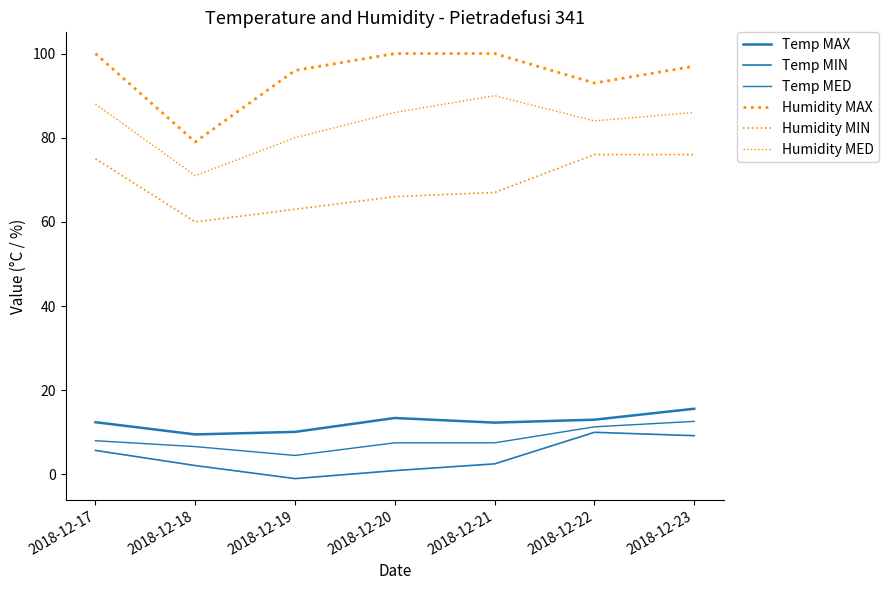

How many values in Temp MIN are above zero?

6